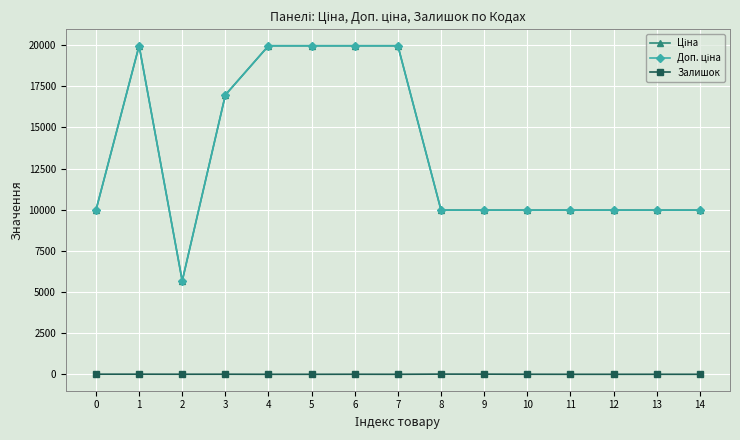

What is the value of the Доп. ціна point at the 14th from the left?

9975.0